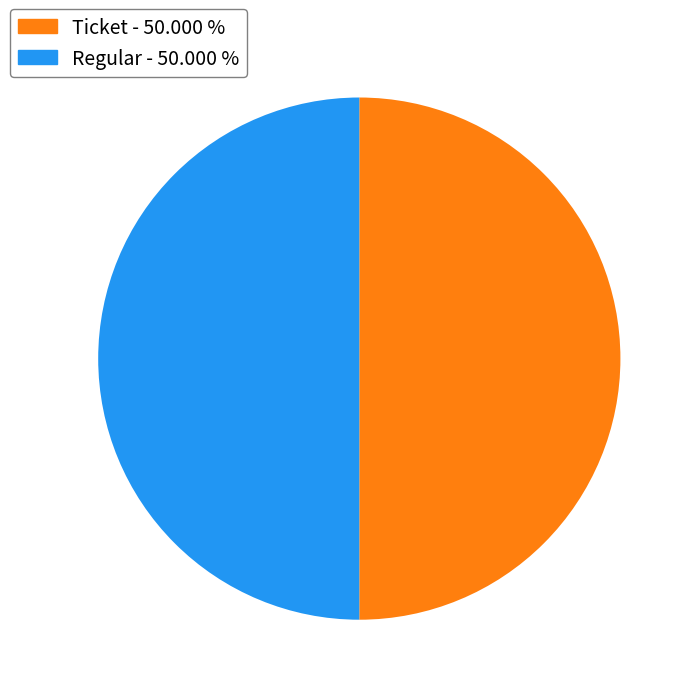

Approximately how many times larger is the value at Regular - 50.000 % compared to Ticket - 50.000 %?

1.0